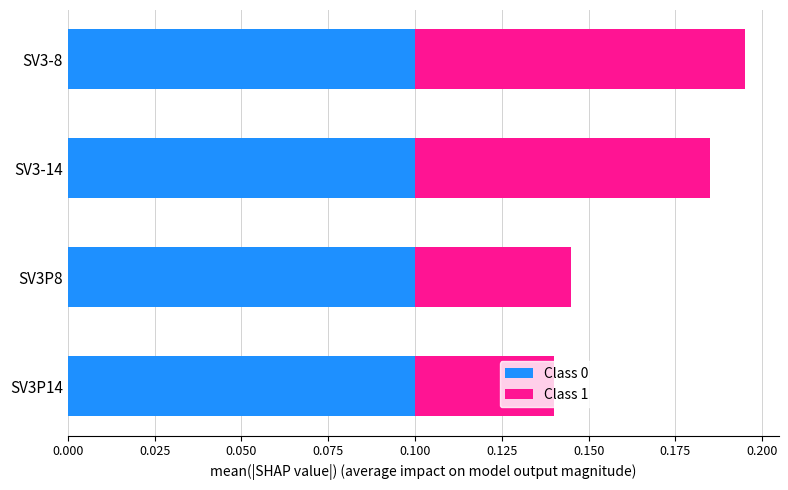

Count the Class 0 values in the range 0 to 1.

4